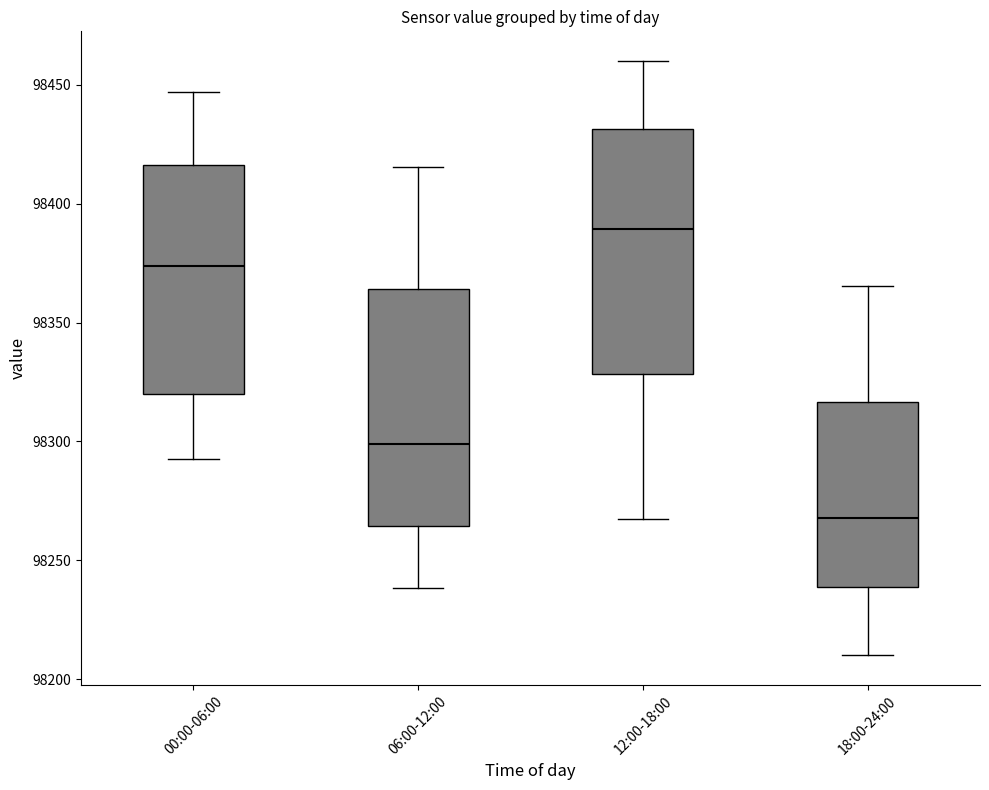

Where is the upper edge of the box for 18:00-24:00 on the y-axis? The values are not printed on the chart, so give them approximately, as read against the axis.

98315